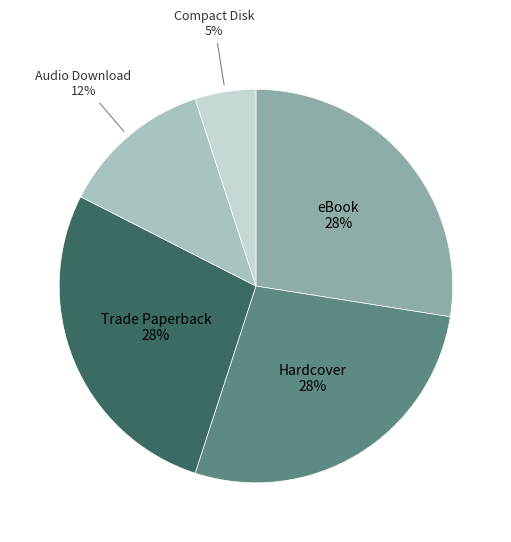

To the nearest percent, what percentage of the pie is Compact Disk?

5%